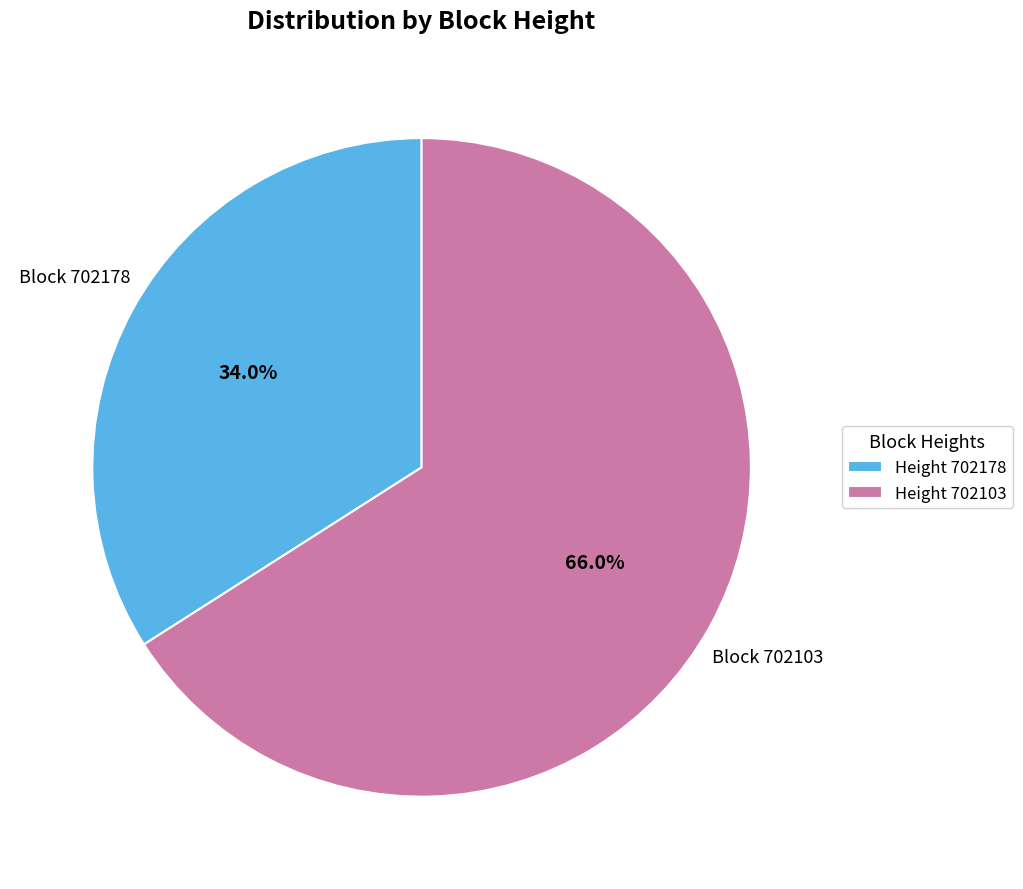

Is the sum of Height 702178 and Height 702103 greater than half?

Yes